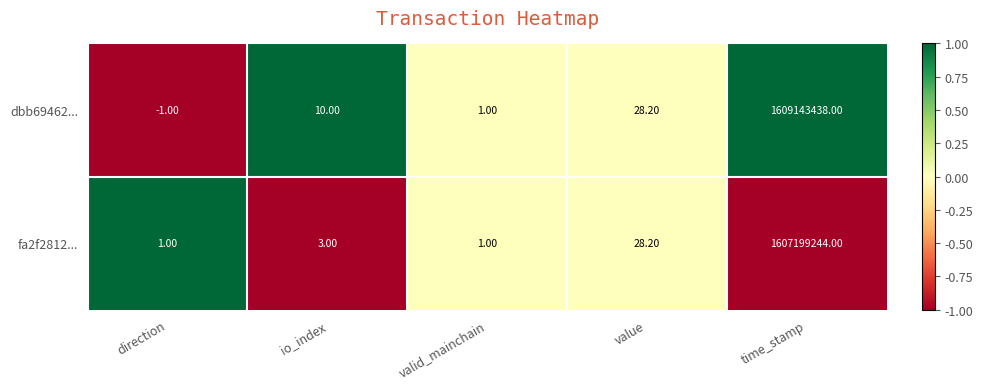

How many data points in fa2f2812... are less than 3?

2